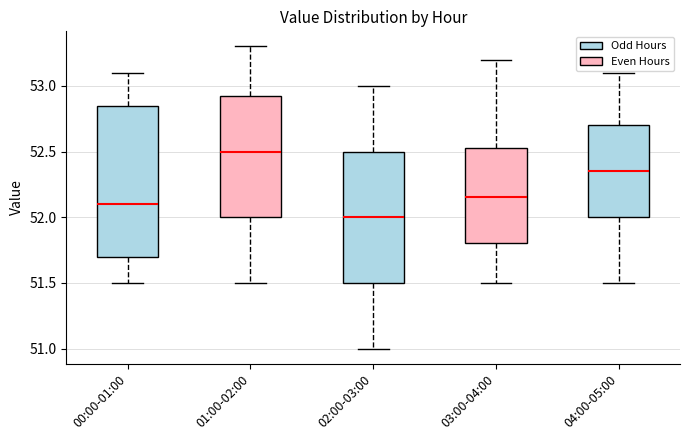

Which box is the tallest, from its lower edge to its upper edge?

00:00-01:00